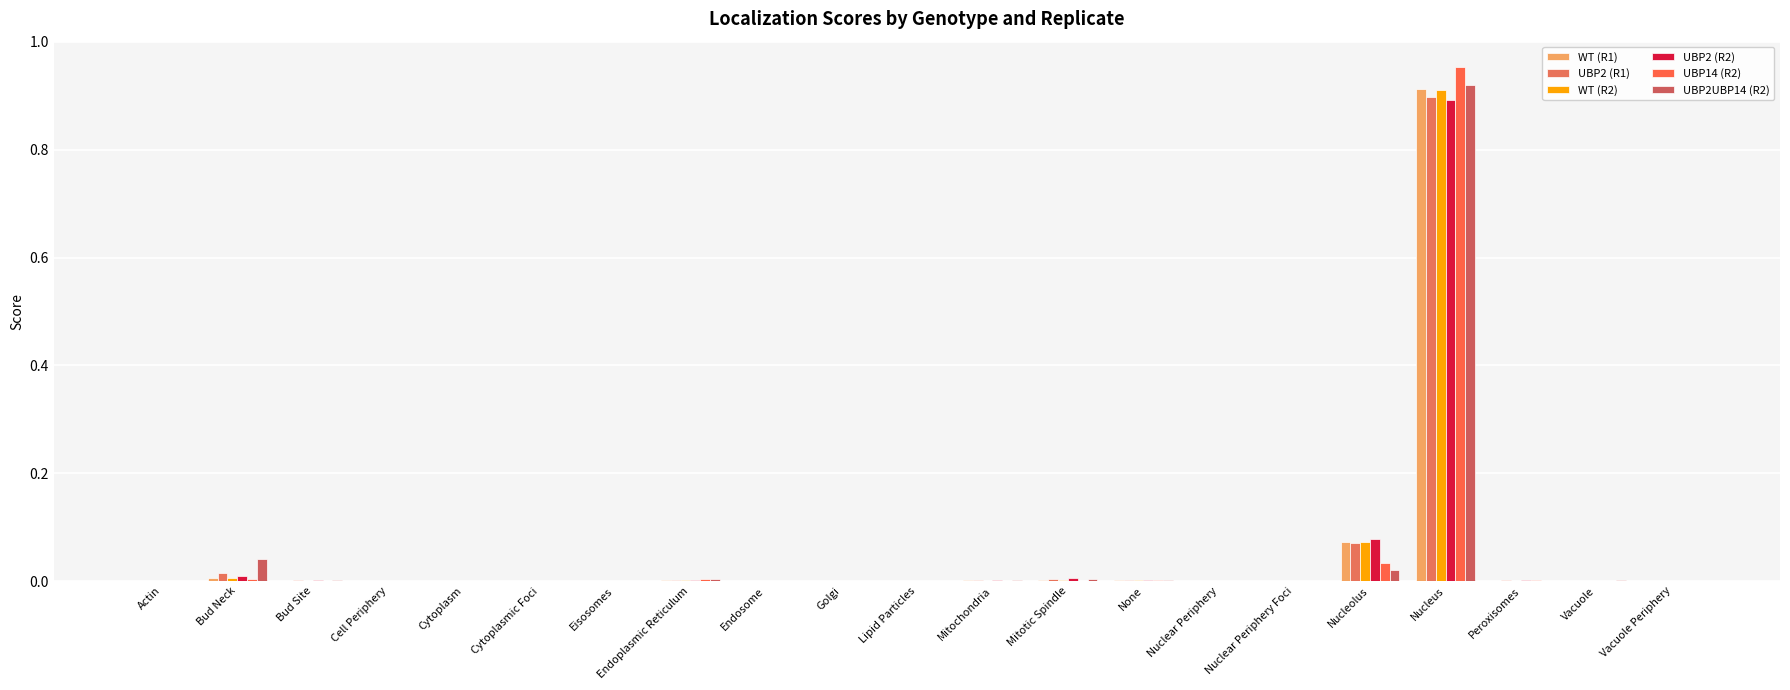

Which series has the largest total across all categories?

WT (R2)